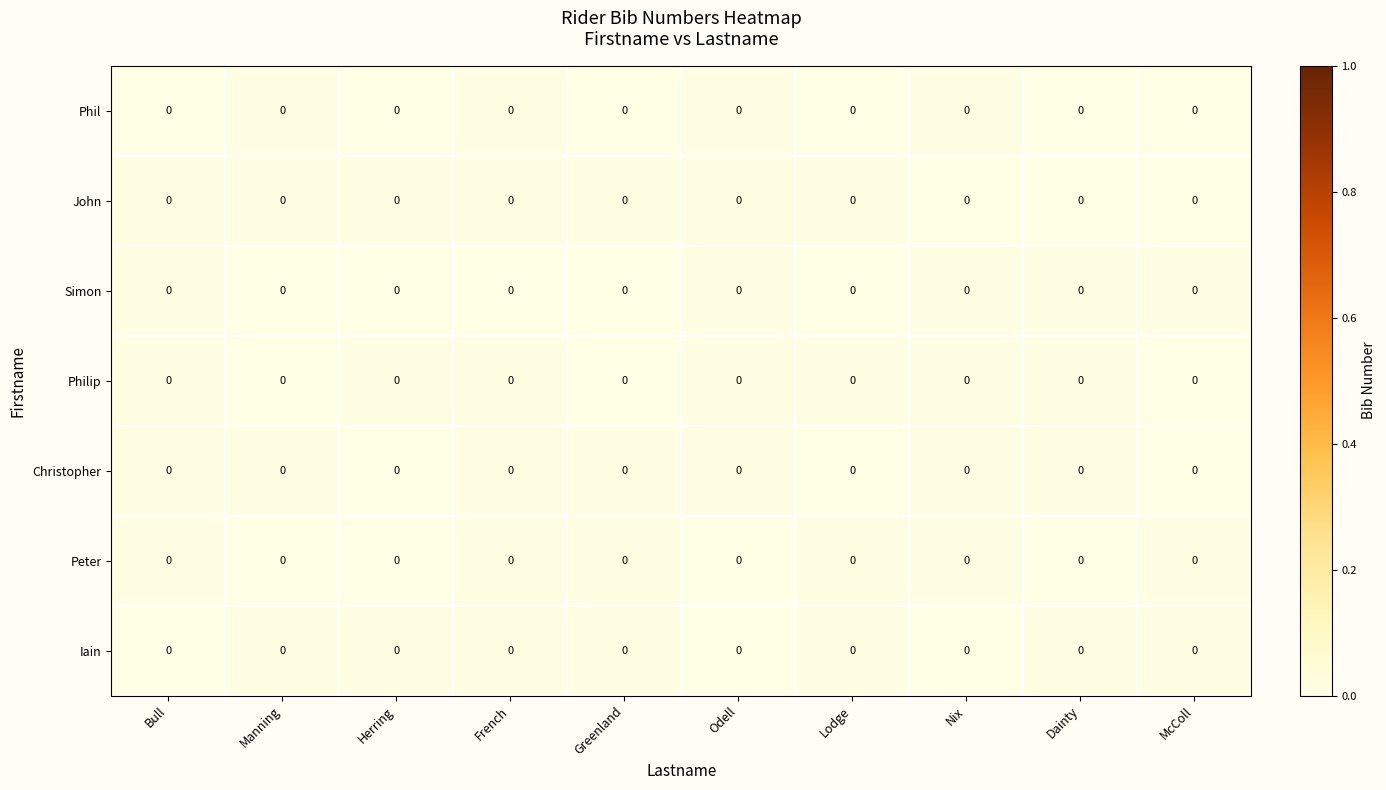

At which category is the sum across all series the highest?

Nix